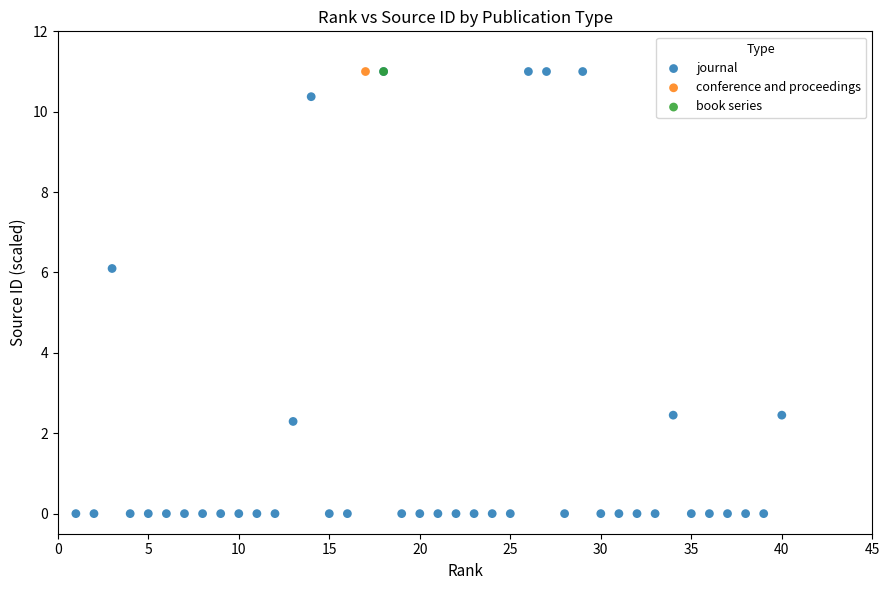

What are all the series names shown in the legend?

journal, conference and proceedings, book series